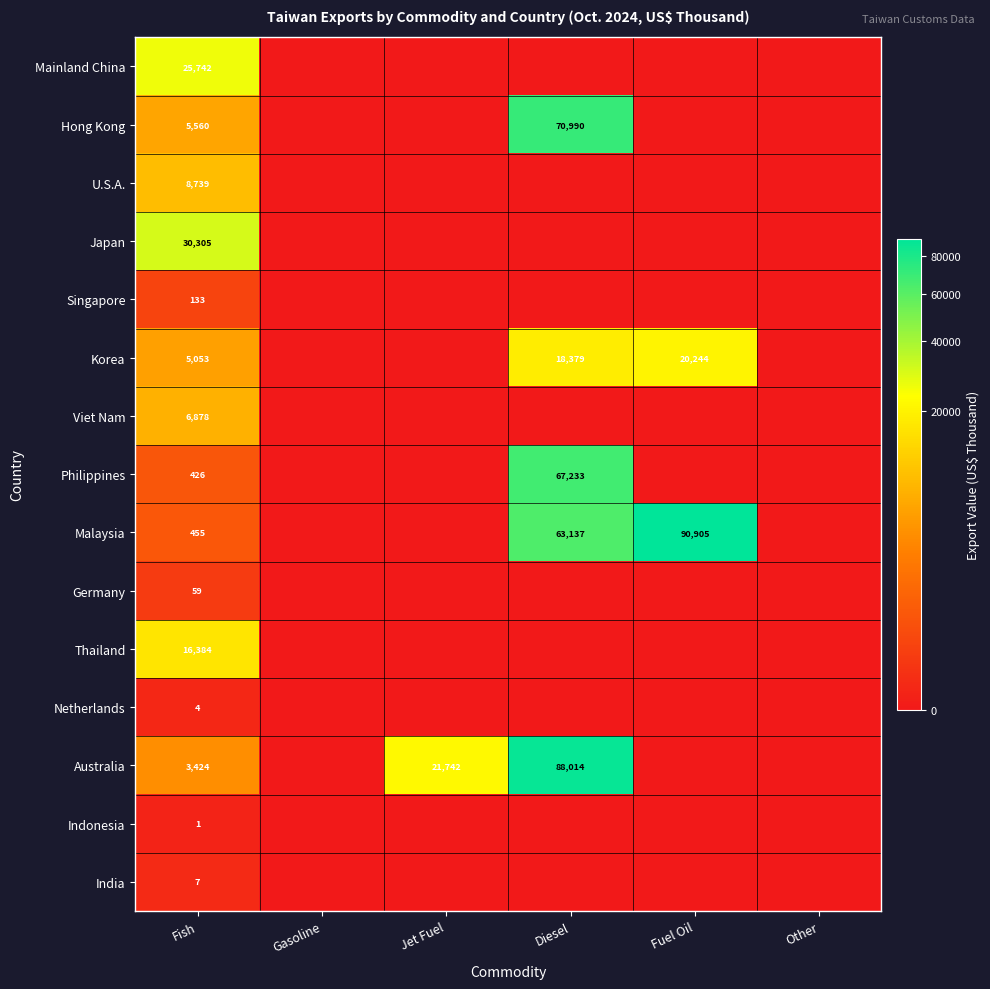

The value of Korea at Fuel Oil is 20244. True or false?

True